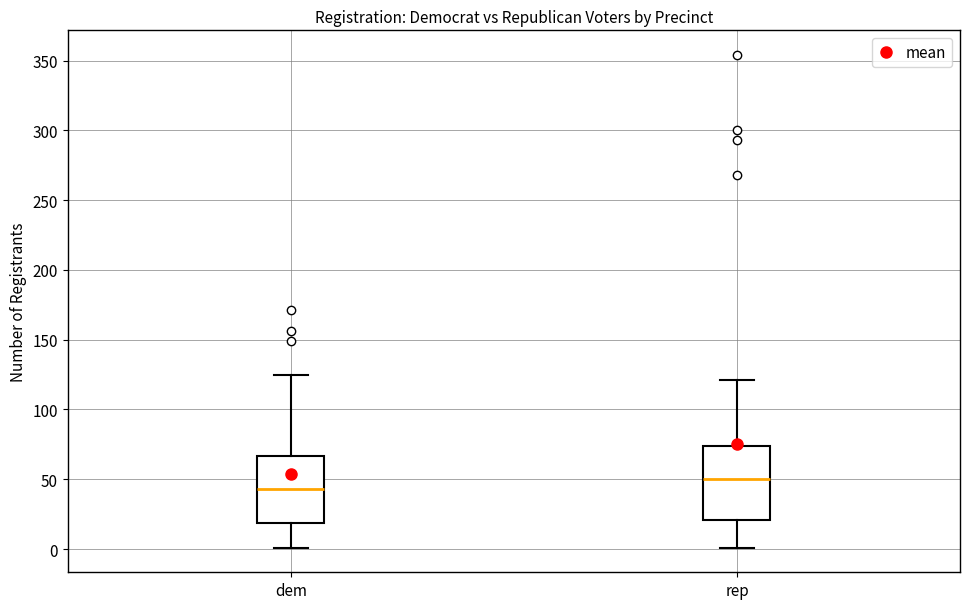

Reading left to right, transcribe this box plot: for each box, give where its median line is, the range the box spans, and where its two whiskers end, as read against the y-axis. The values are not printed on the chart, so give them approximately, as read against the axis.

dem: median 45, box 20 to 65, whiskers 0 to 125
rep: median 50, box 20 to 75, whiskers 0 to 120